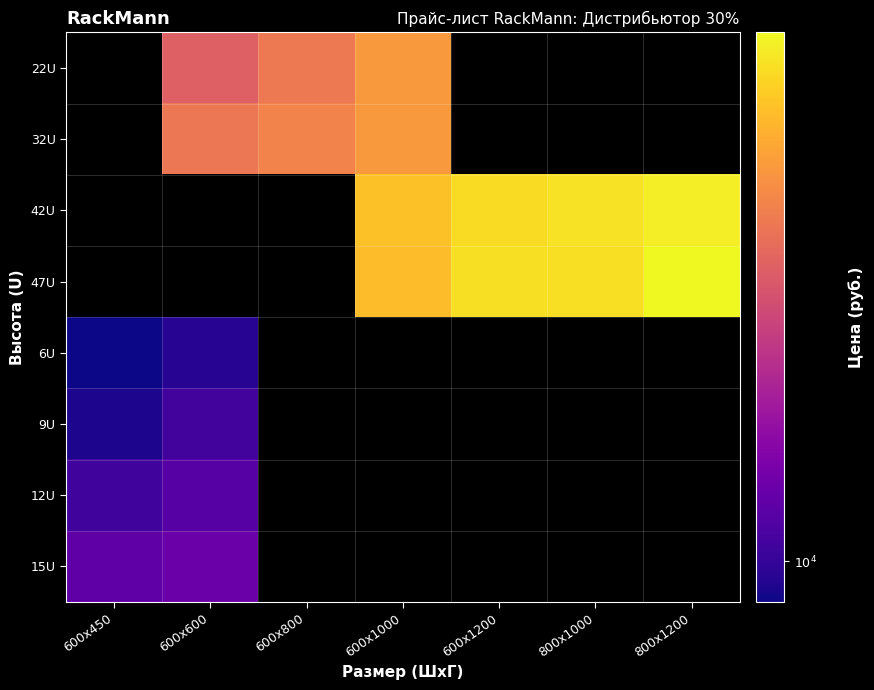

The 42U series shows 67550.0 at 800x1000. True or false?

True